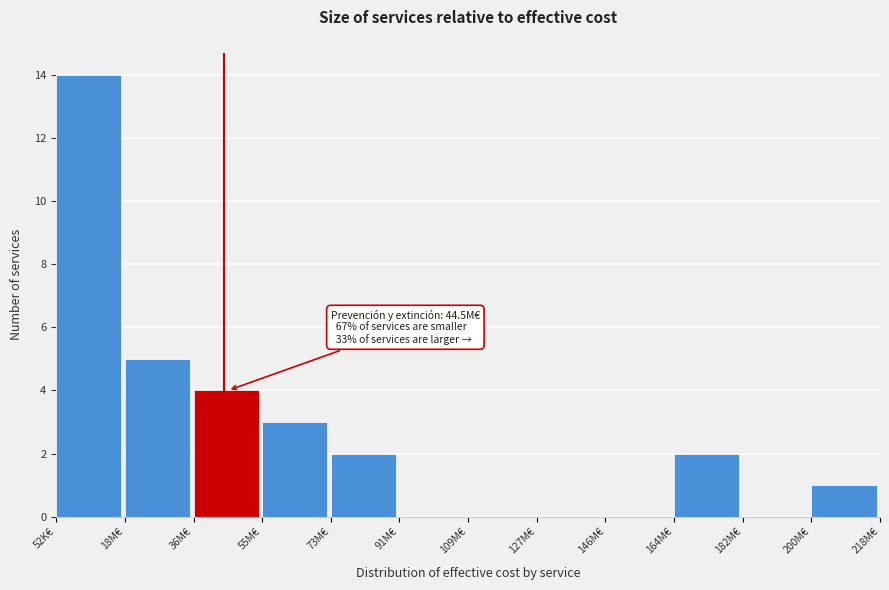

Reading left to right, extract all data points from this chart.

52K€=14	18M€=5	36M€=4	55M€=3	73M€=2	91M€=0	109M€=0	127M€=0	146M€=0	164M€=2	182M€=0	200M€=1